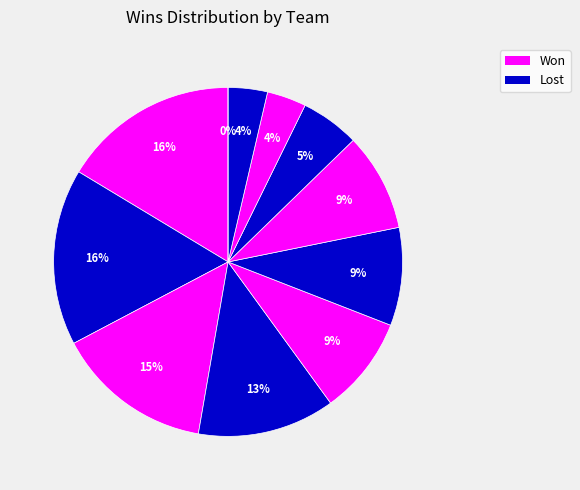

Does Bay Thunder Knights represent more than half of the total?

No